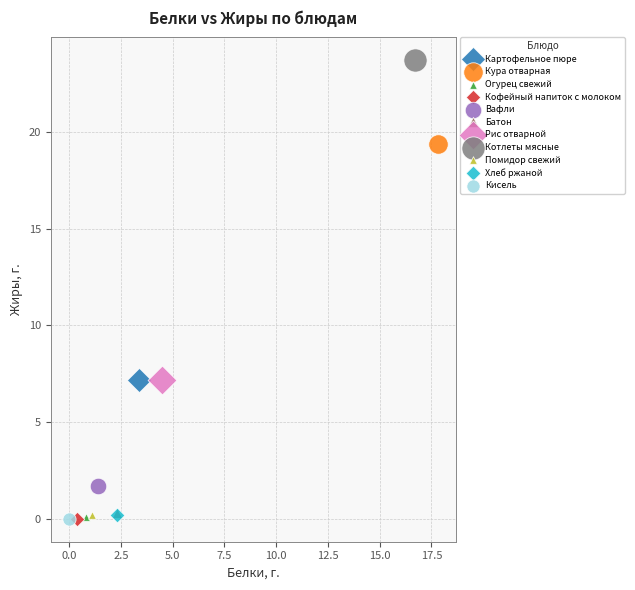

What are all the series names shown in the legend?

Картофельное пюре, Кура отварная, Огурец свежий, Кофейный напиток с молоком, Вафли, Батон, Рис отварной, Котлеты мясные, Помидор свежий, Хлеб ржаной, Кисель